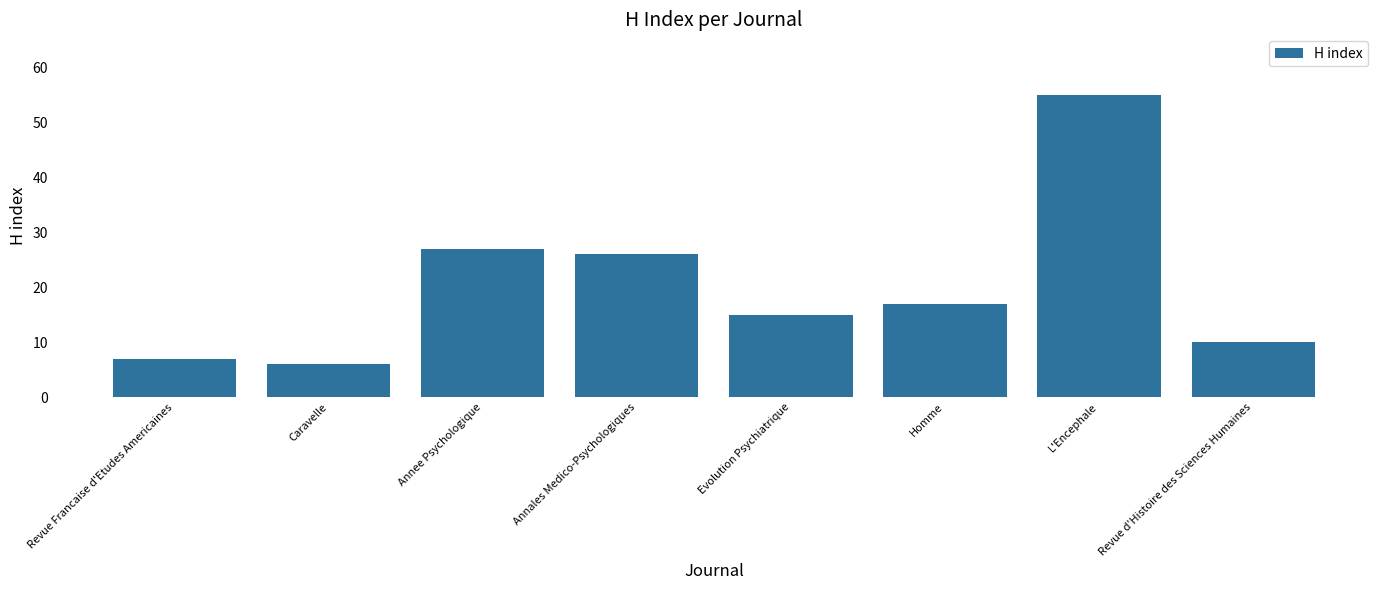

Rank the categories by value from highest to lowest.

L'Encephale, Annee Psychologique, Annales Medico-Psychologiques, Homme, Evolution Psychiatrique, Revue d'Histoire des Sciences Humaines, Revue Francaise d'Etudes Americaines, Caravelle